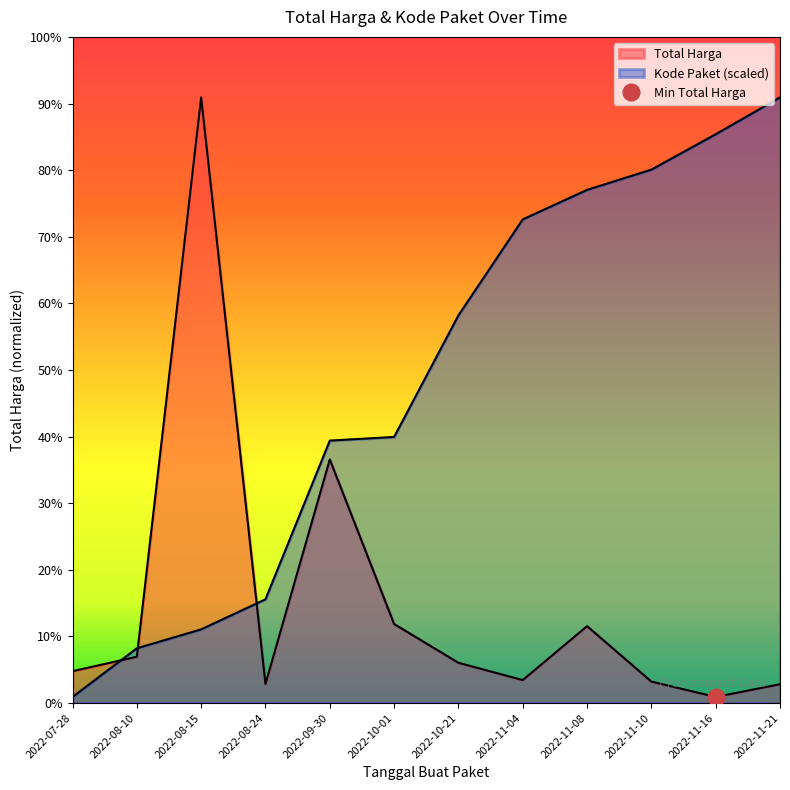

What position from the right is 2022-08-10?

11